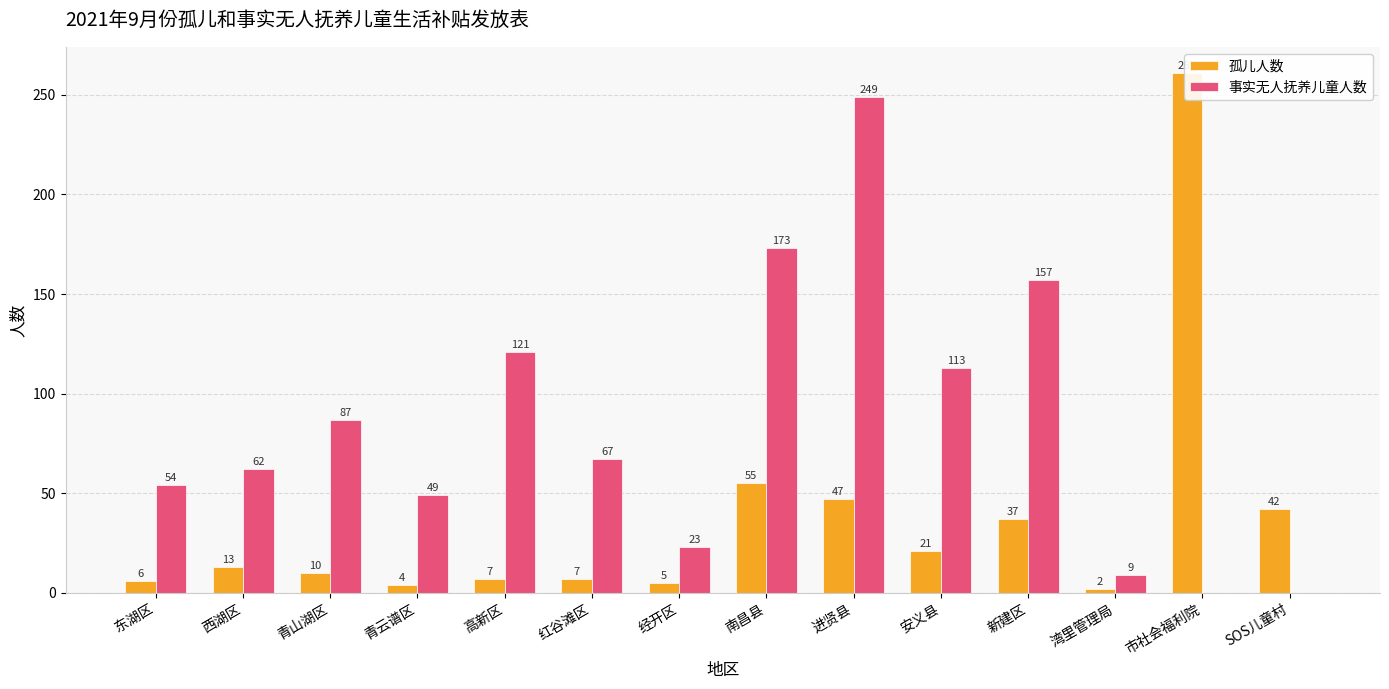

How many values in the 事实无人抚养儿童人数 series are below 67?

7